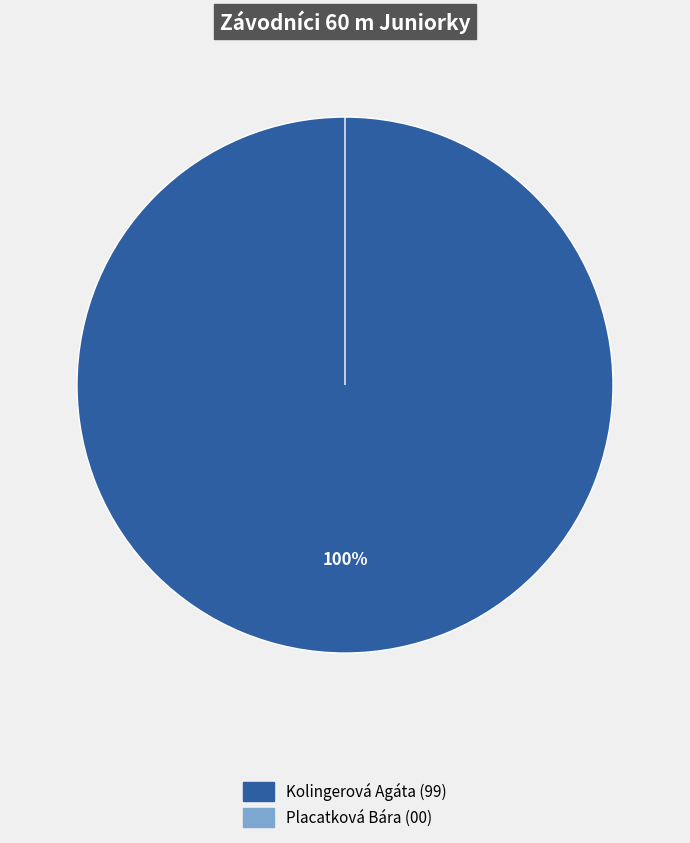

To the nearest percent, what is the average slice percentage?

50%